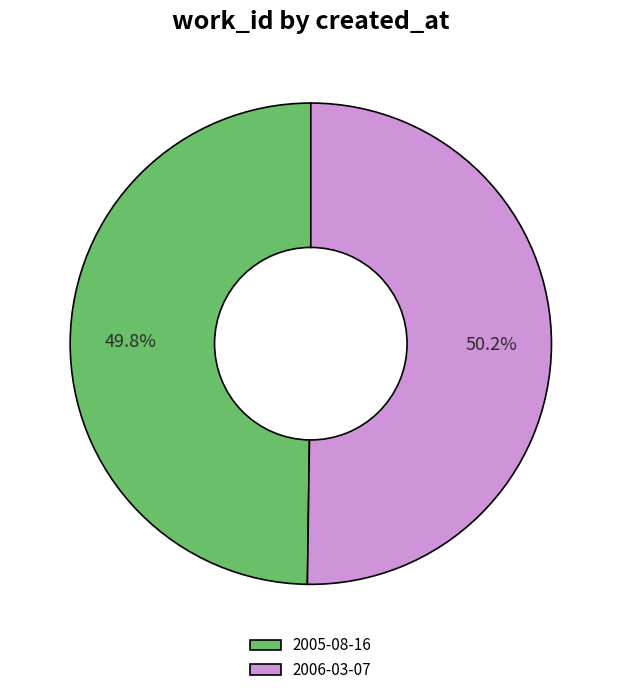

What percentage is the 2005-08-16 slice, to the nearest percent?

50%